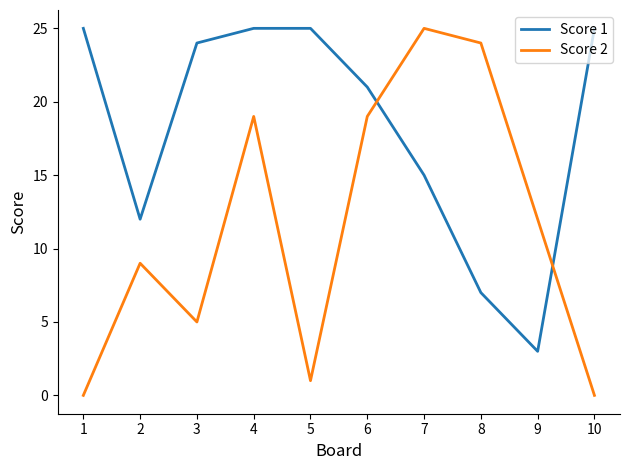

Reading left to right, what are all the values shown in this chart?

Score 1: 25	12	24	25	25	21	15	7	3	25
Score 2: 0	9	5	19	1	19	25	24	12	0